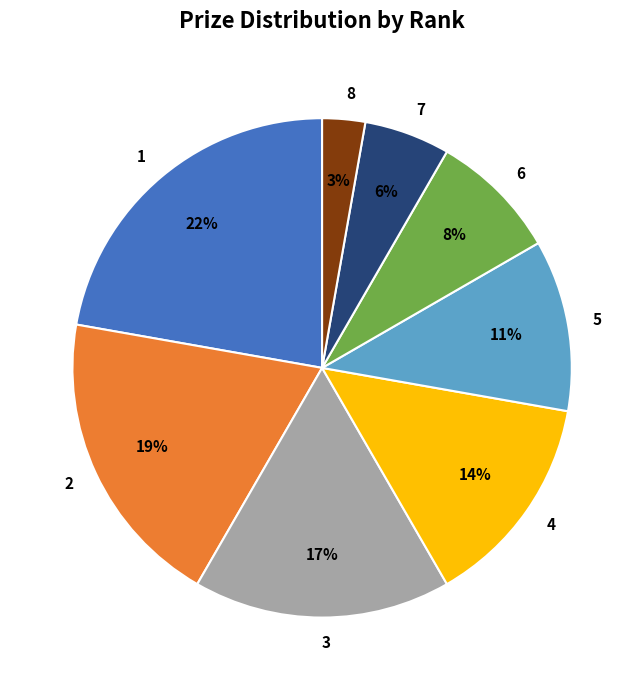

How many slices are in this pie chart?

8